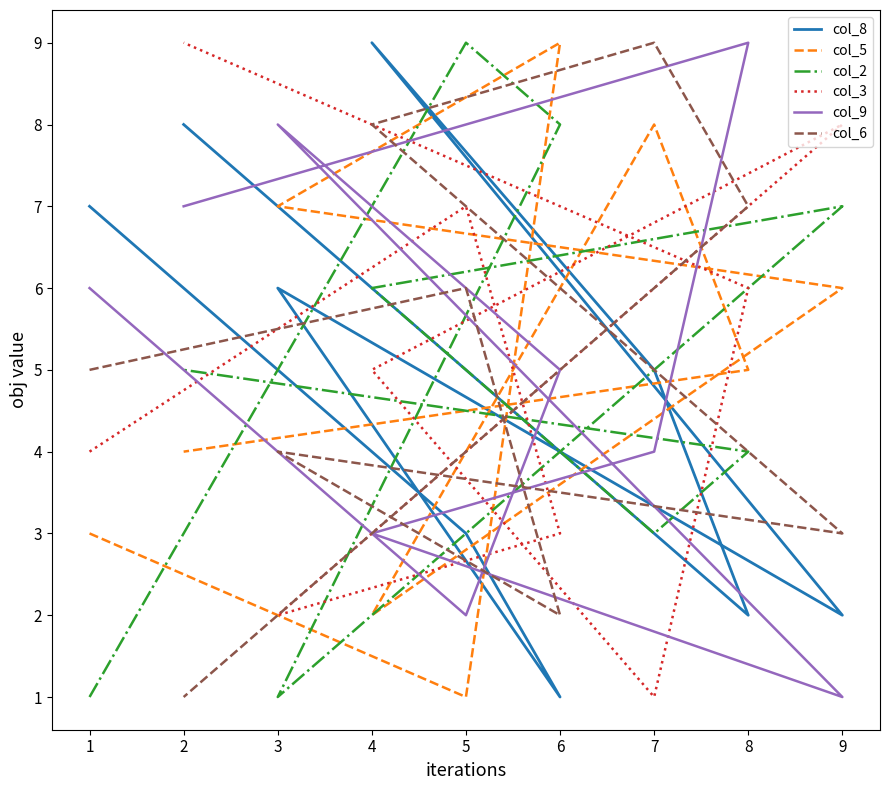

Count the col_2 values in the range 3 to 7.

5